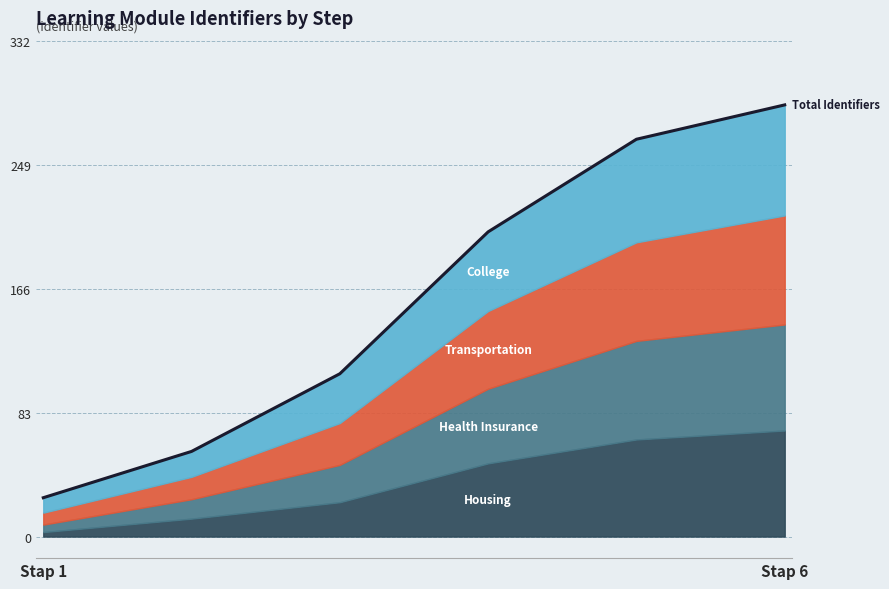

The value at Stap 1 is 38. True or false?

False